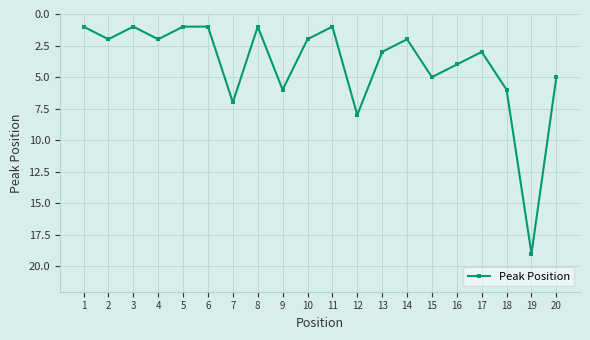

Count the number of data series in this chart.

1